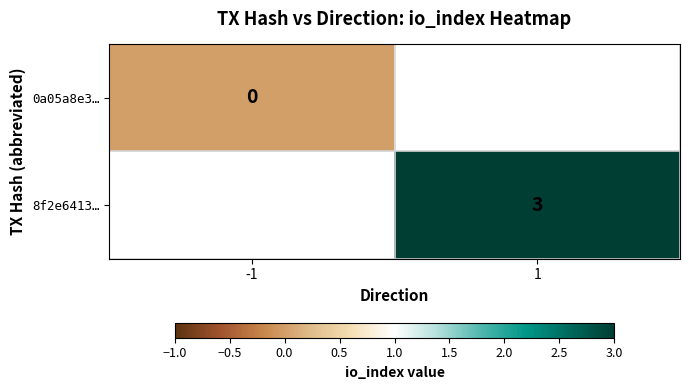

The value of 8f2e6413… at 1 is 5. True or false?

False